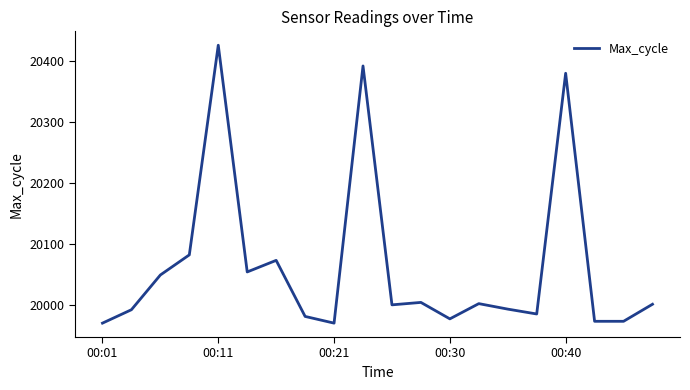

What is the difference between the maximum and minimum values?

456